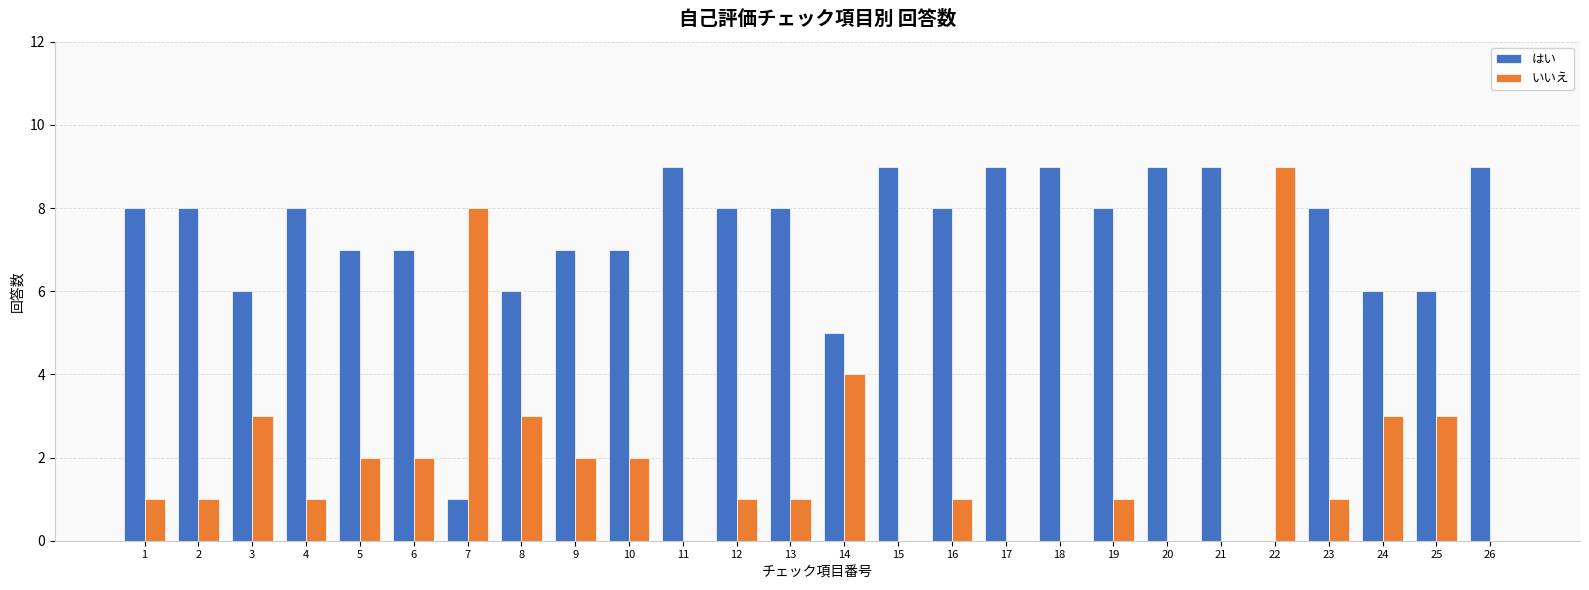

Reading left to right, what are all the values shown in this chart?

はい: 8	8	6	8	7	7	1	6	7	7	9	8	8	5	9	8	9	9	8	9	9	0	8	6	6	9
いいえ: 1	1	3	1	2	2	8	3	2	2	0	1	1	4	0	1	0	0	1	0	0	9	1	3	3	0